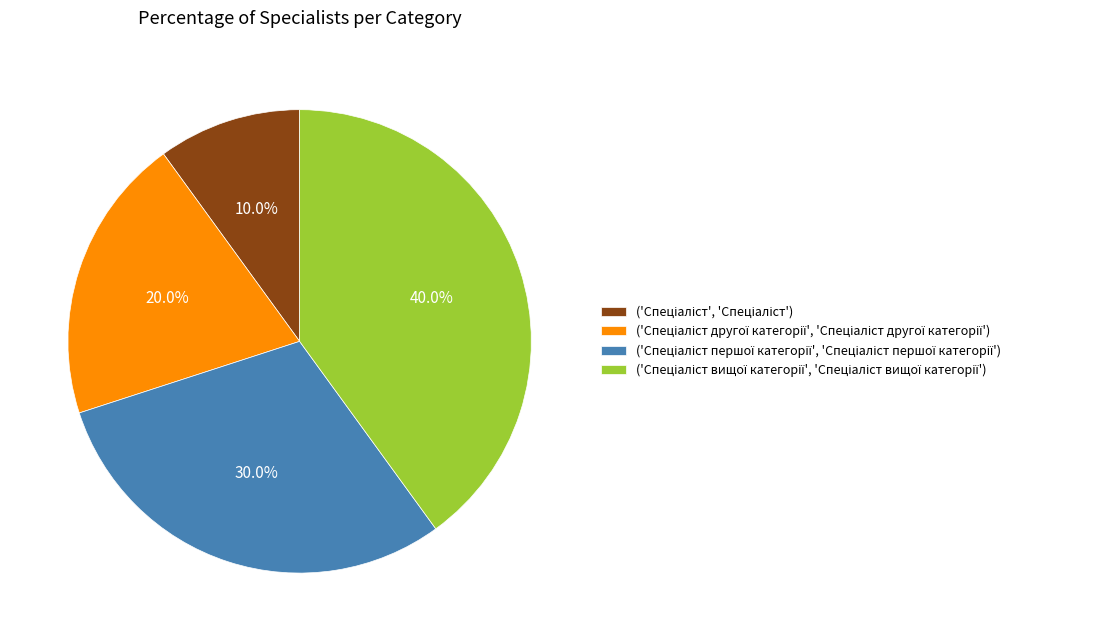

Is there any slice that represents more than half of the pie?

No